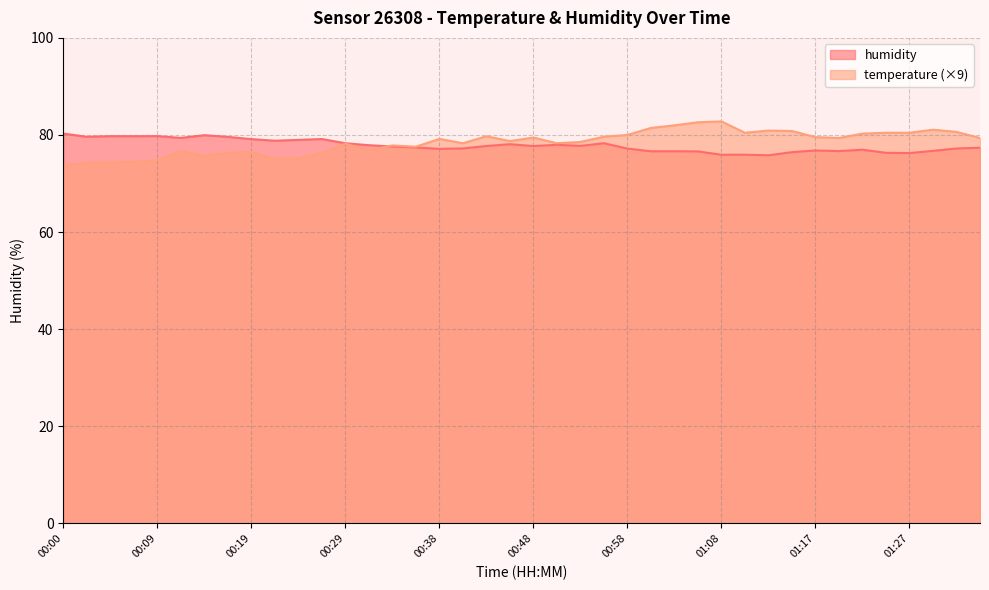

Which series has the largest total across all categories?

temperature